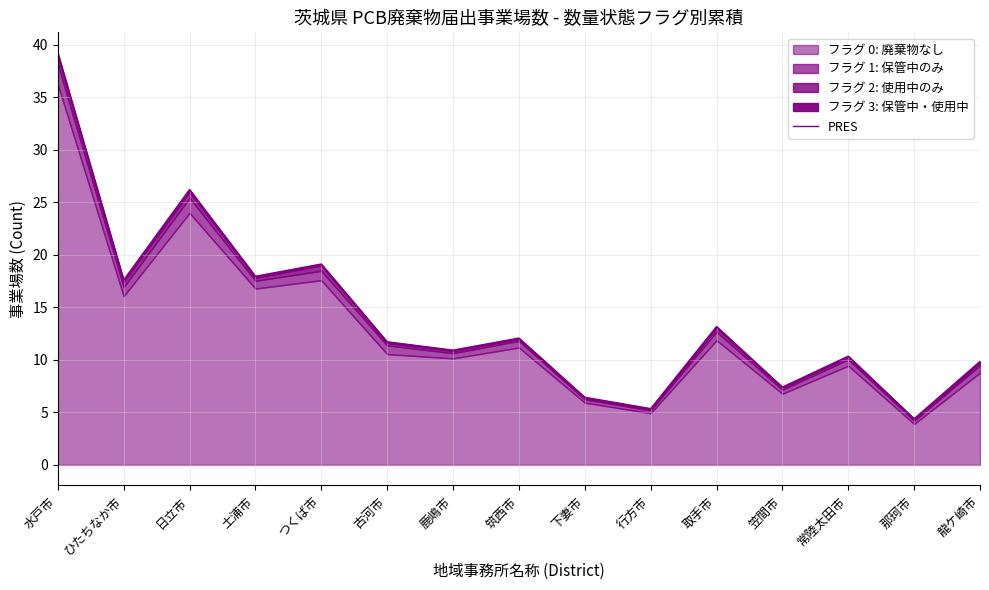

At which label does the data first exceed 11?

水戸市